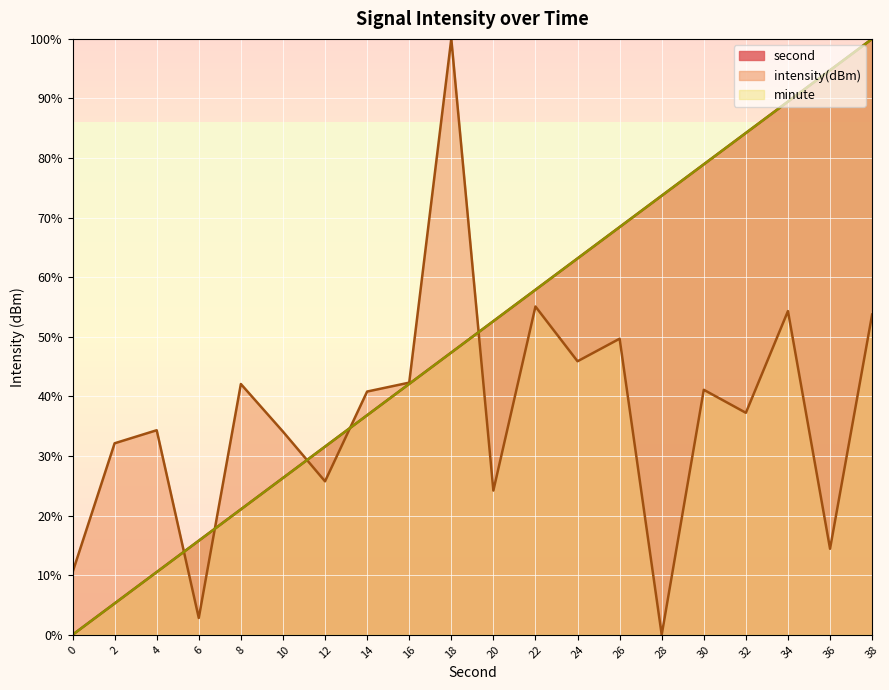

What is the difference between the intensity values at 6 and 20?

21.4